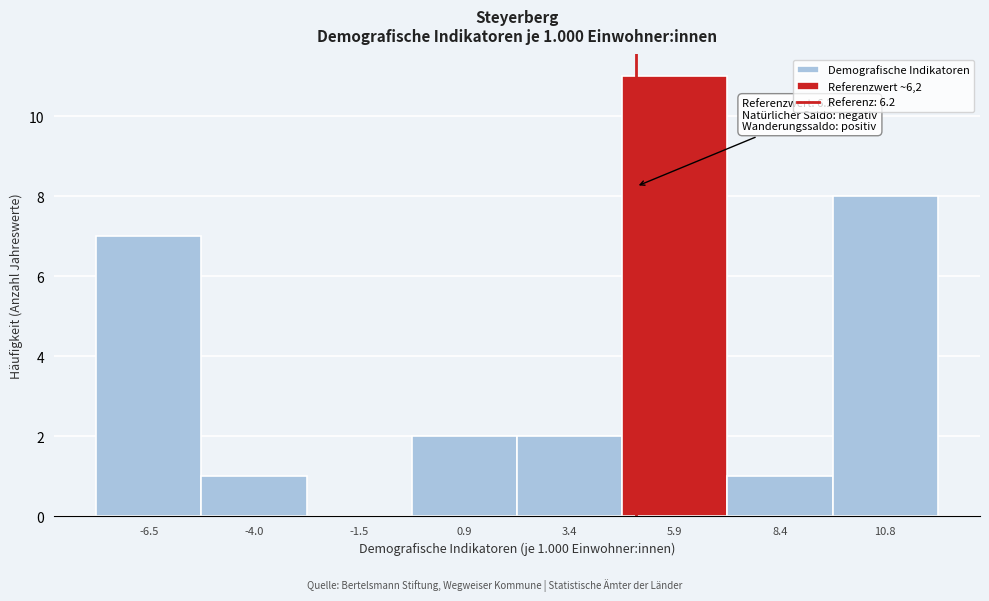

Reading left to right, extract all data points from this chart.

-6.5=7	-4.0=1	-1.5=0	0.9=2	3.4=2	5.9=11	8.4=1	10.8=8